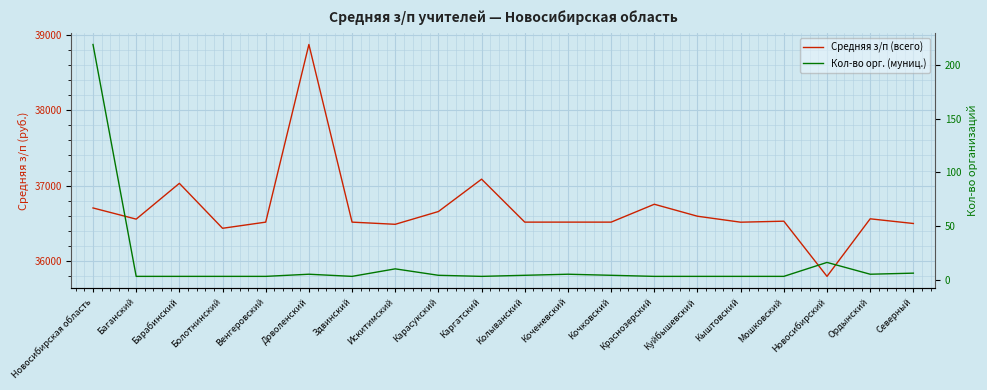

What is the total value across all series at Кочковский?

36519.3